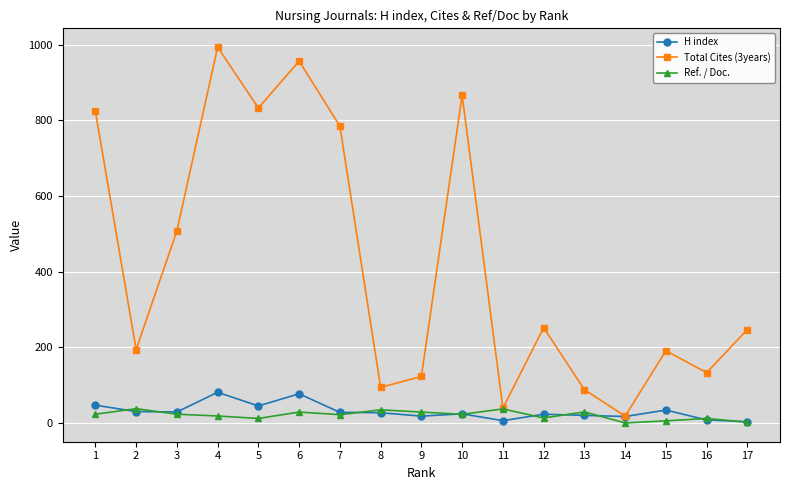

At how many categories does at least one series exceed 628?

6